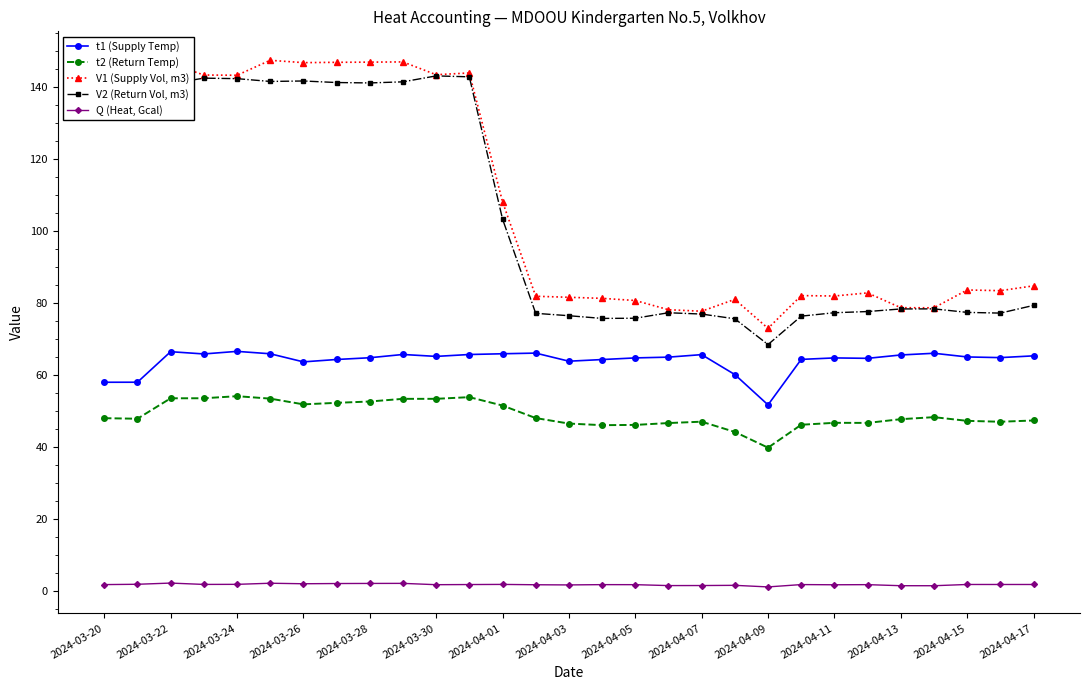

True or false: t2 (Return Temp) has more than 0 points higher than both neighbors.

True